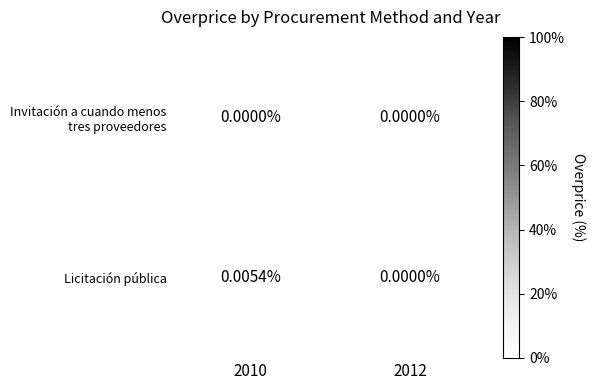

Which series has the largest total across all categories?

Licitación pública